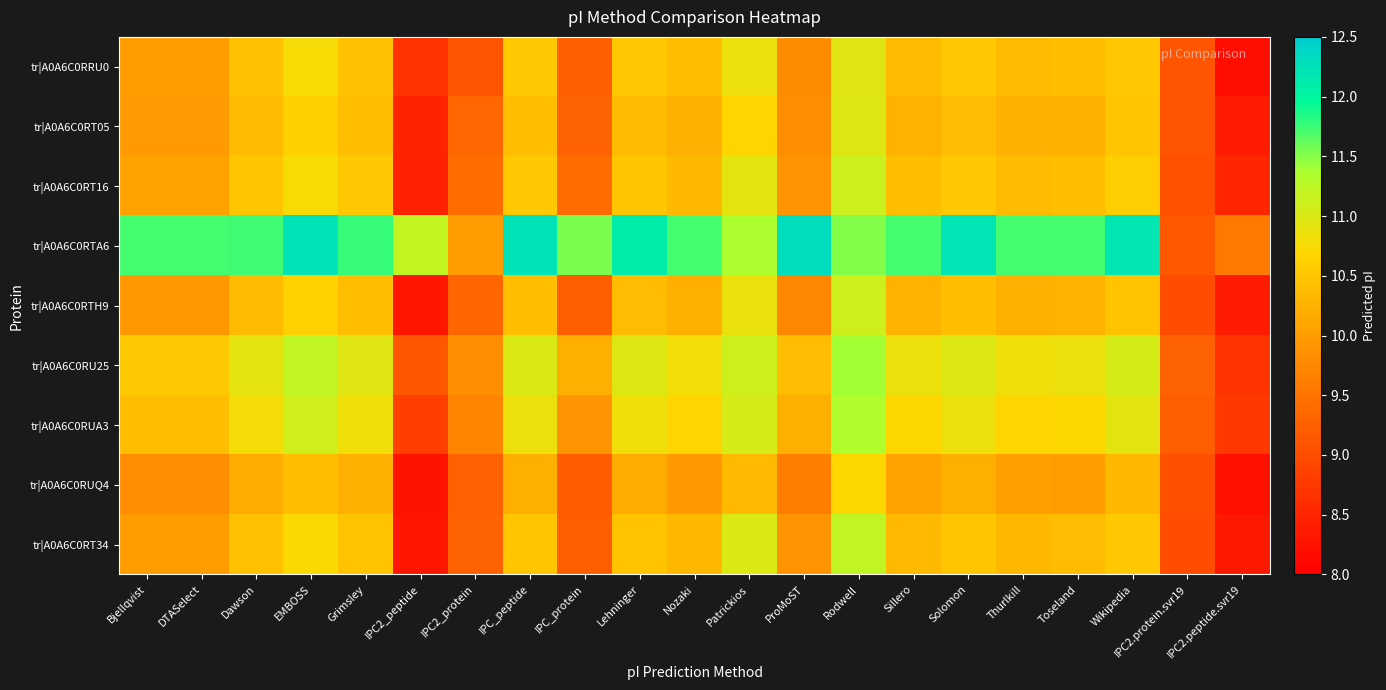

What is the maximum value shown in the chart?

12.3